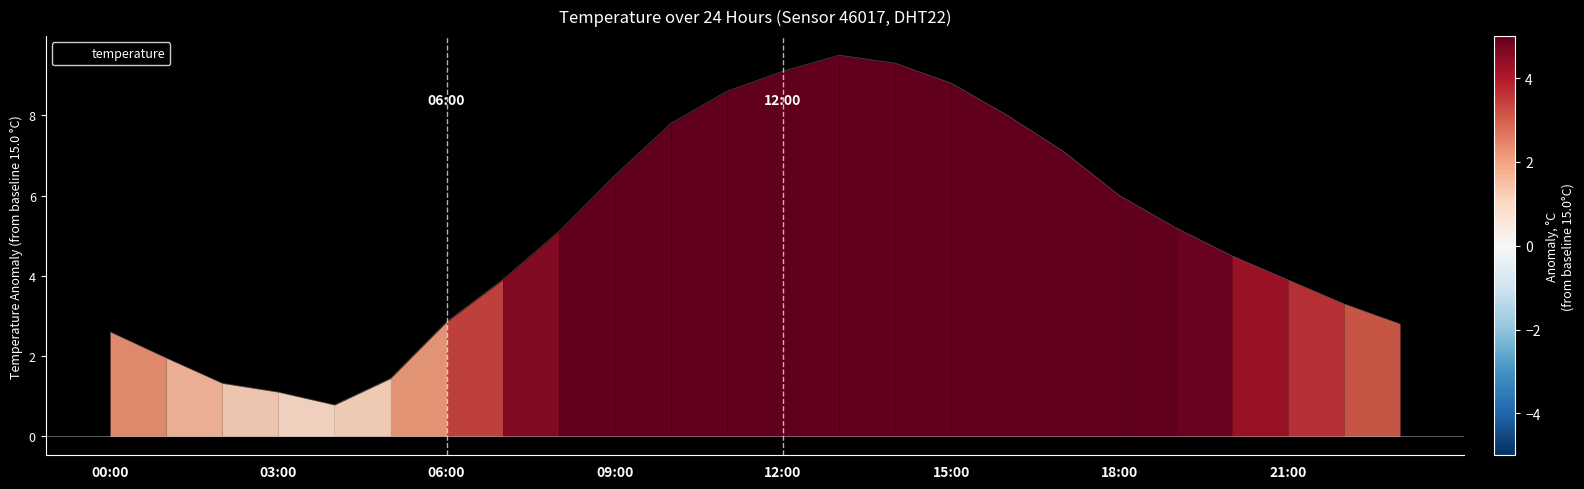

What is the smallest value displayed?

0.8